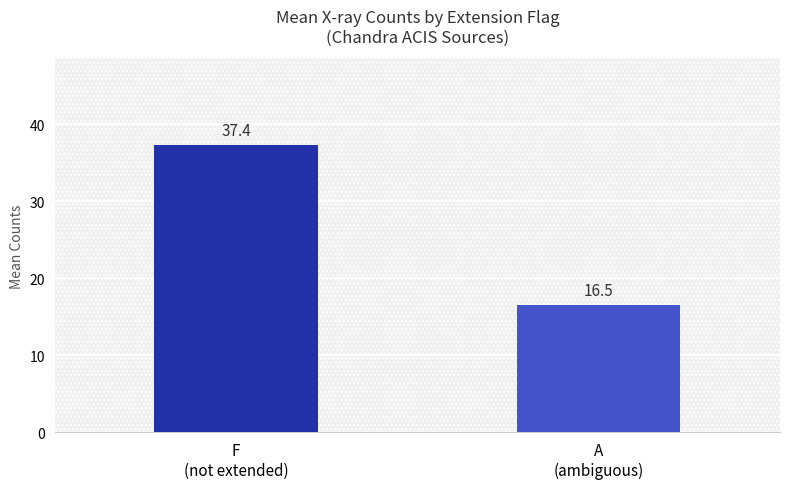

List the labels in order of value, smallest first.

A
(ambiguous), F
(not extended)